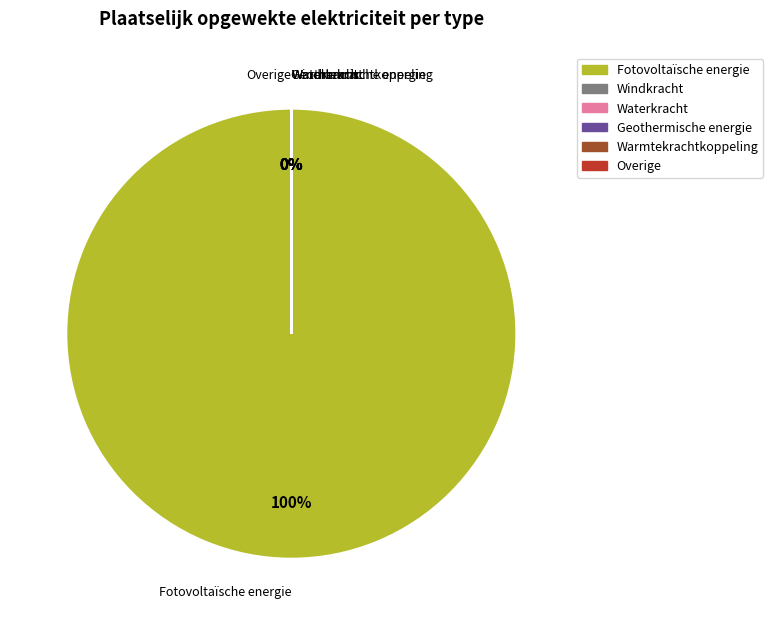

Which slice represents more than half of the pie?

Fotovoltaïsche energie